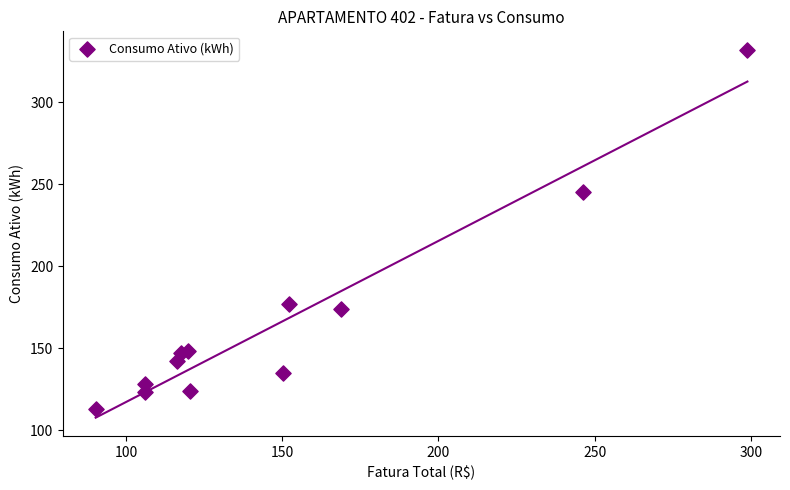

What Y value in the scatter plot is closest to 222?

245